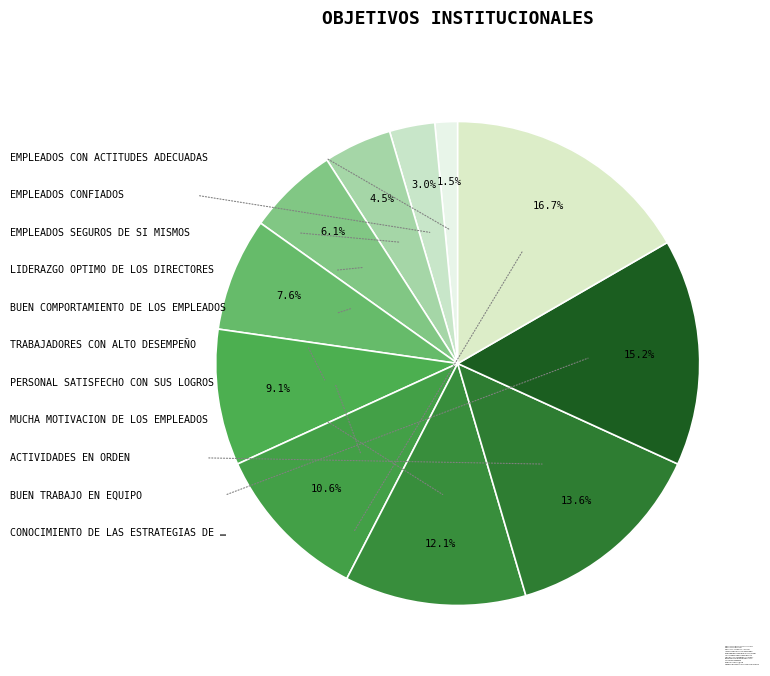

To the nearest percent, what is the difference between the largest and smallest slice percentages?

15%